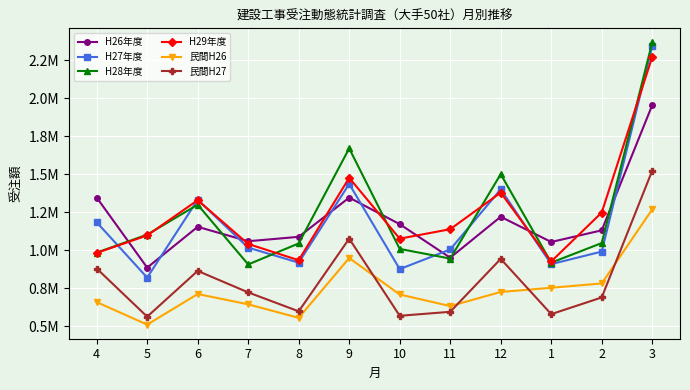

Is this an area chart (filled region under the line)?

No